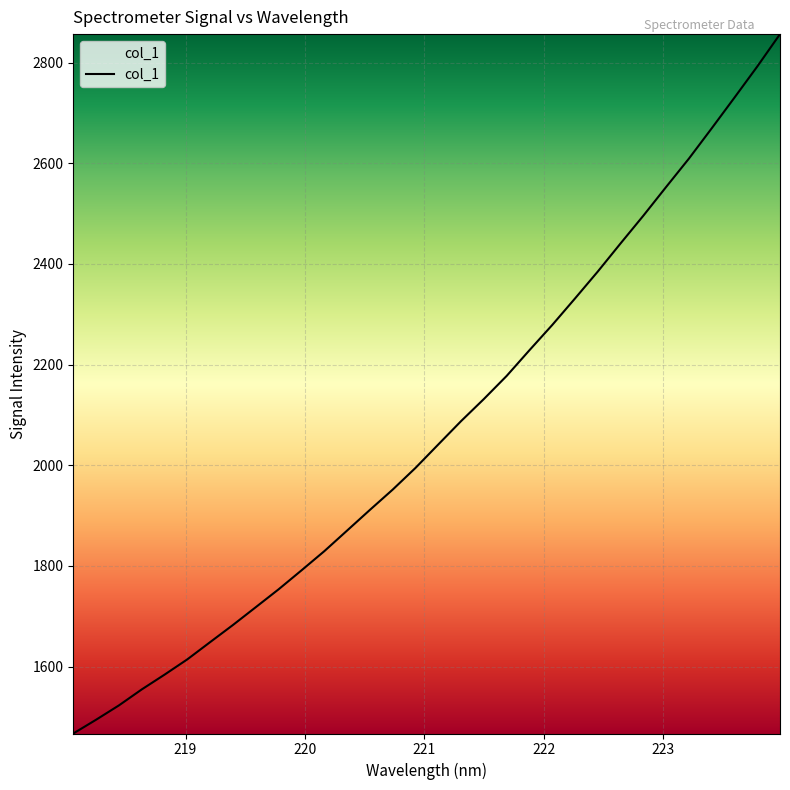

What is the smallest value displayed?

1467.3